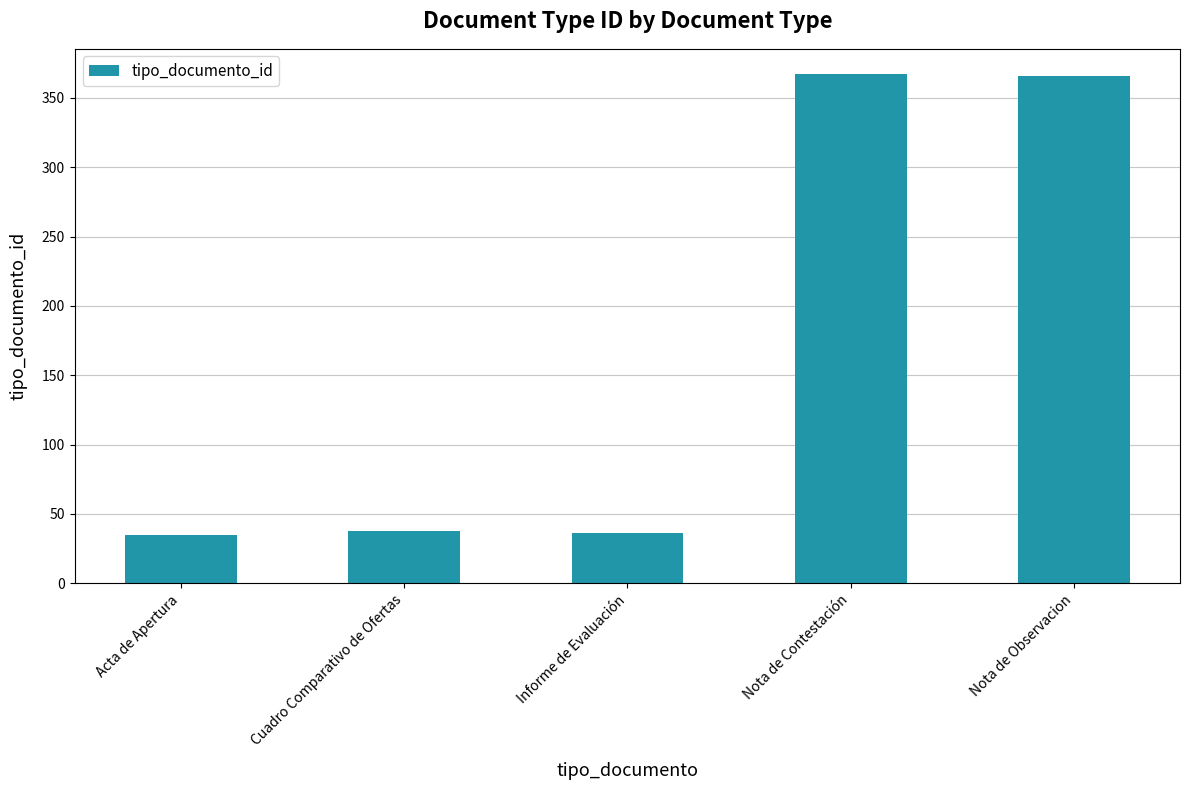

What is the ratio of the value at Nota de Contestación to the value at Acta de Apertura?

10.5